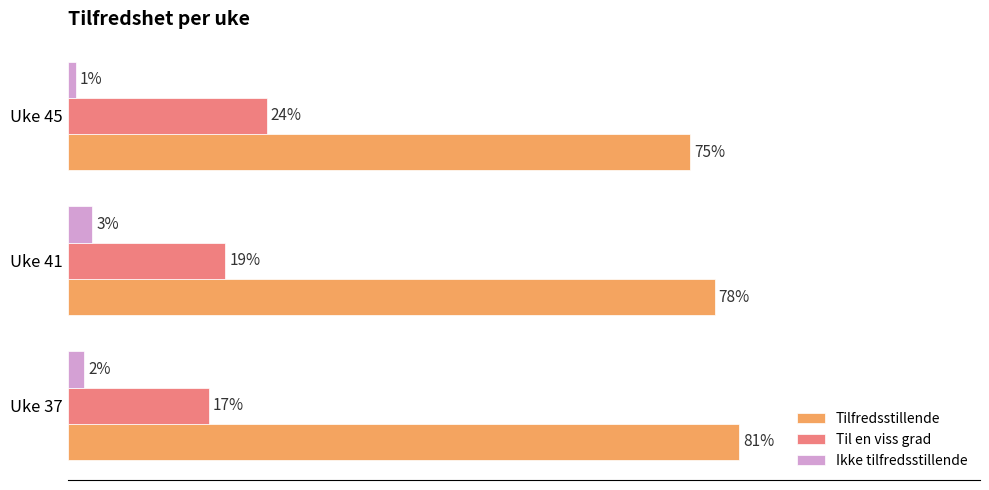

At which label does Ikke tilfredsstillende reach its peak?

Uke 41